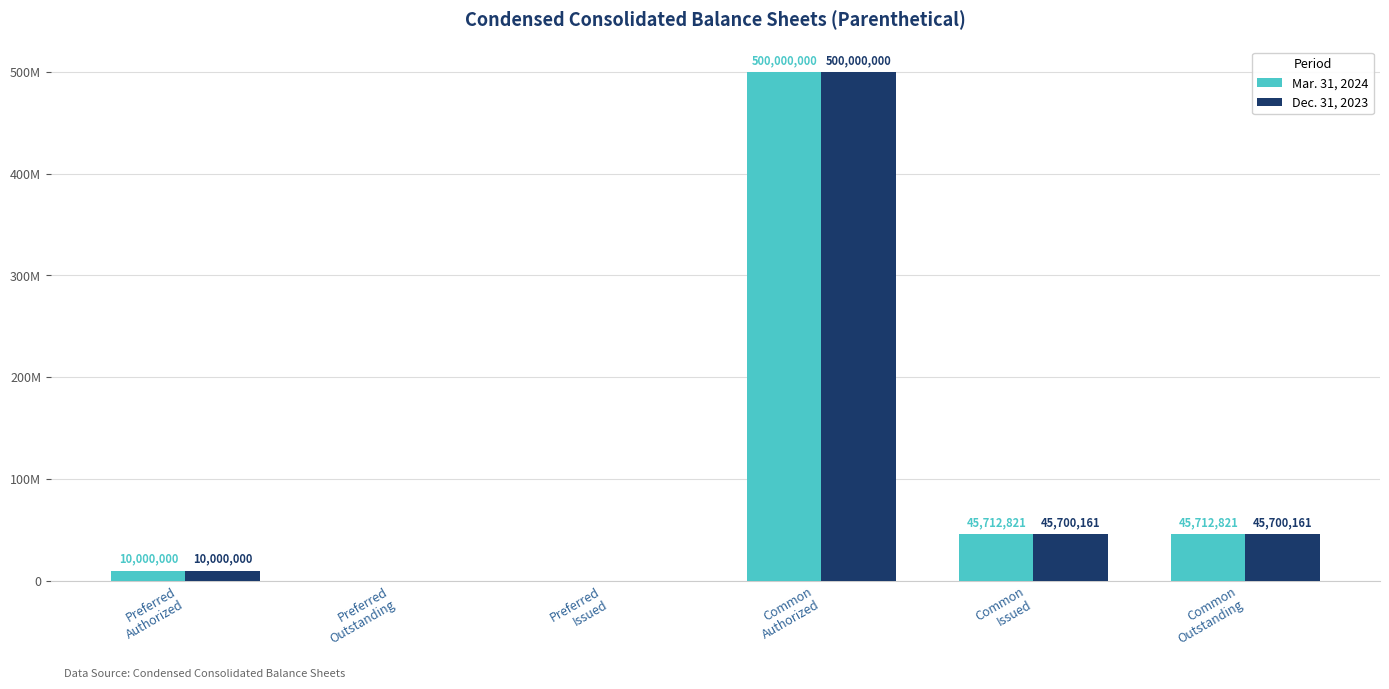

Between Common
Authorized and Common
Issued, which series saw the biggest shift?

Dec. 31, 2023